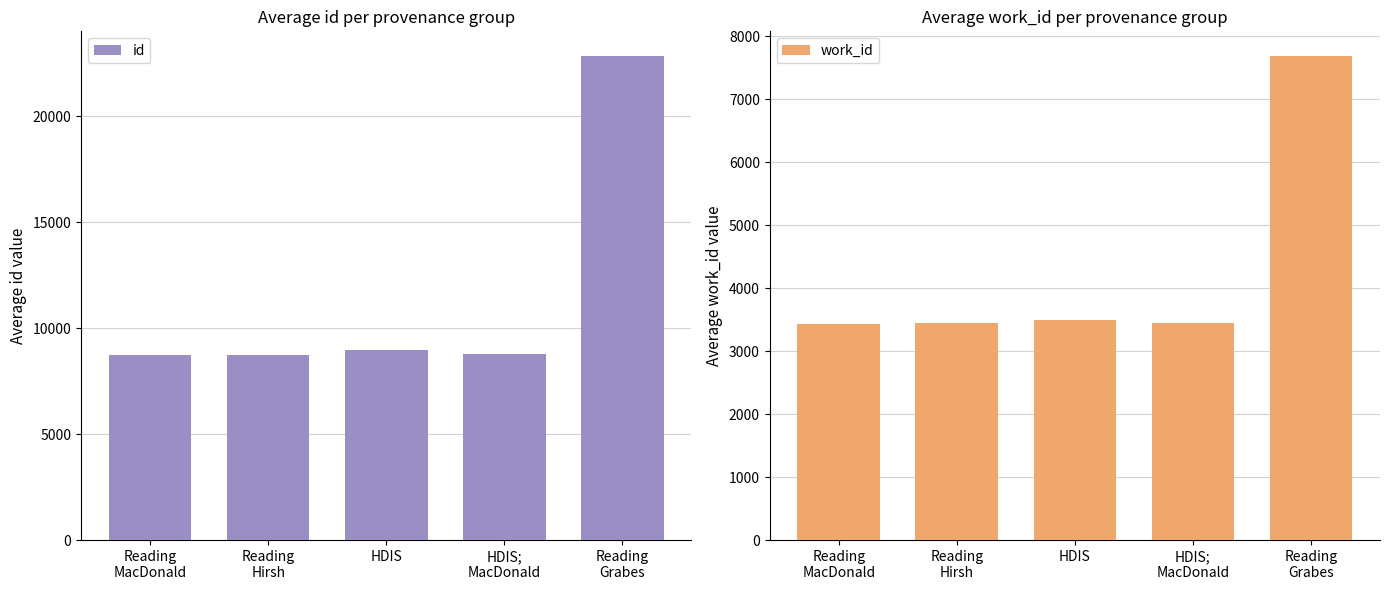

Is the value of id at Reading
Grabes greater than the value of work_id at Reading
Grabes?

Yes